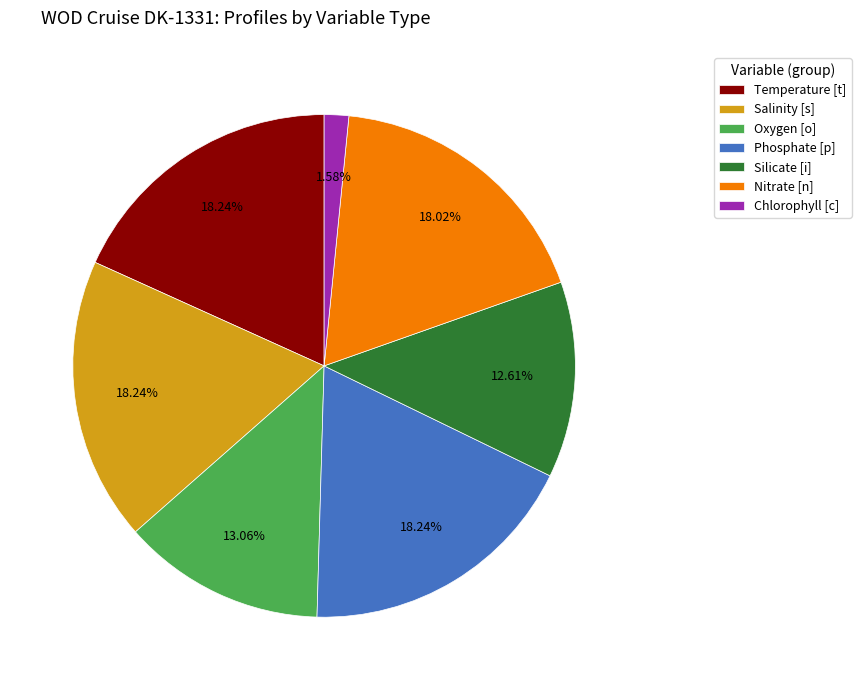

Does Nitrate [n] represent more than half of the total?

No